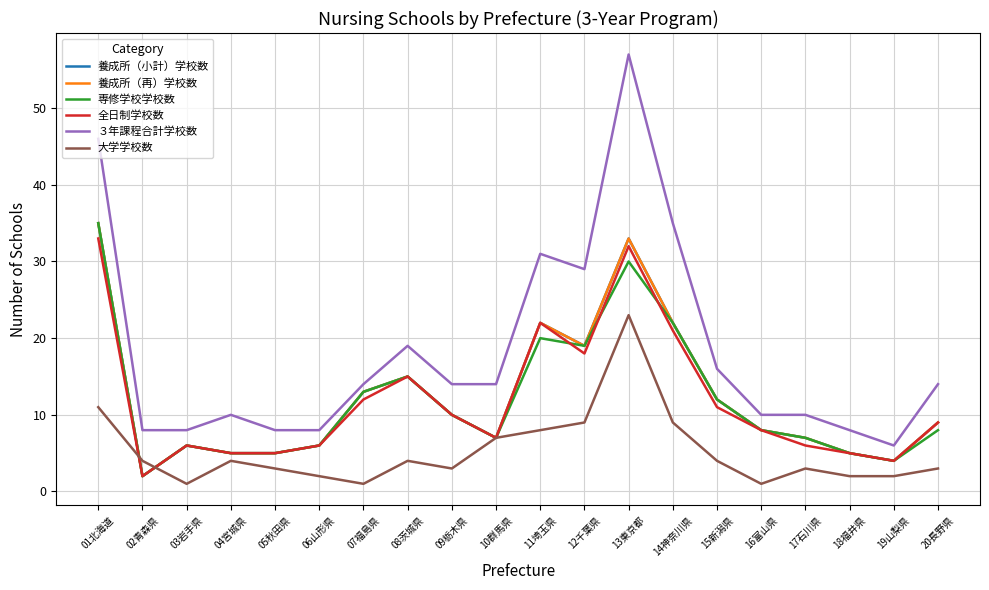

What is the sum of all 全日制学校数 values?

237